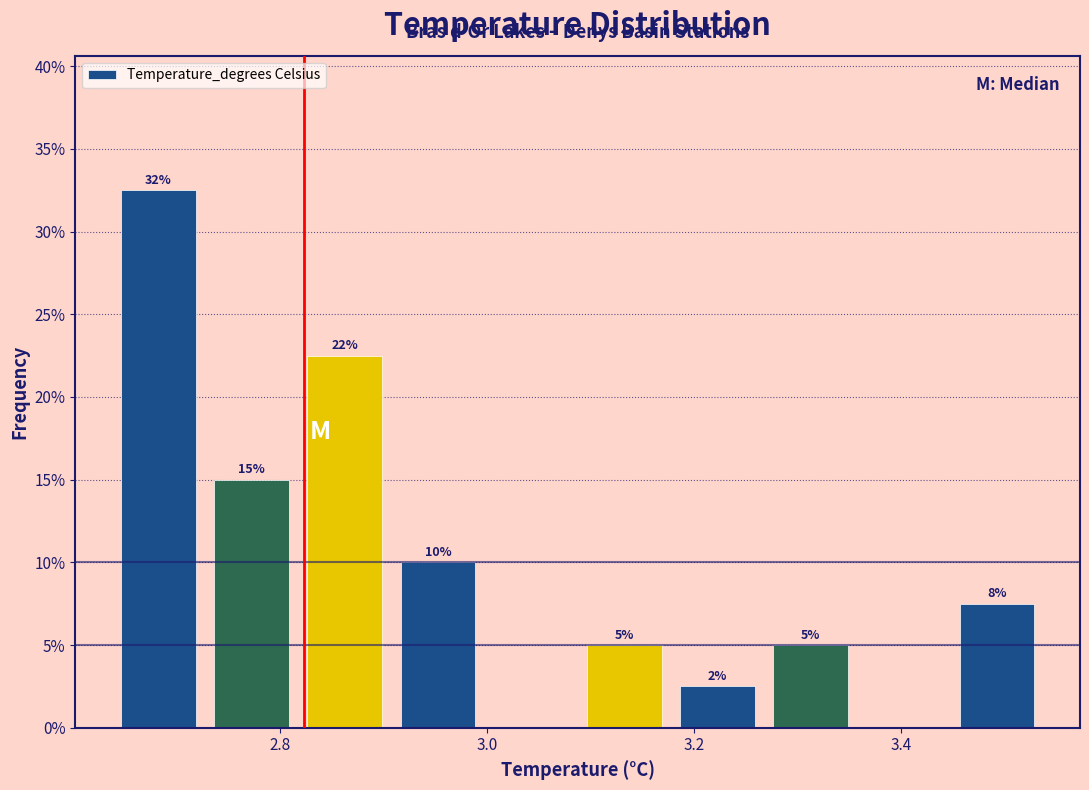

Which range on the x-axis has the tallest bar?

2.64 to 2.72